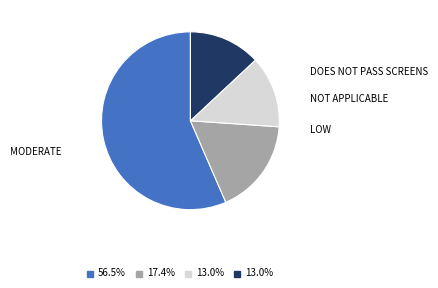

Is there a majority slice in this chart?

Yes